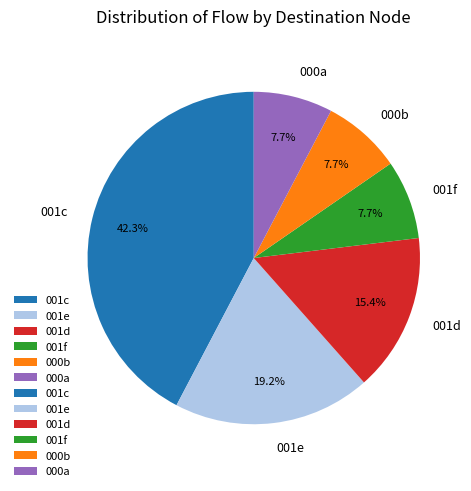

Which category has the biggest portion of the pie?

001c